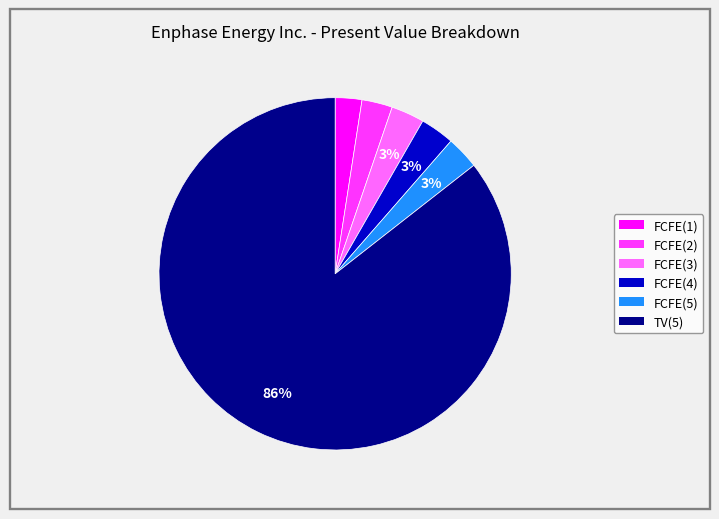

Count the number of slices in the pie.

6